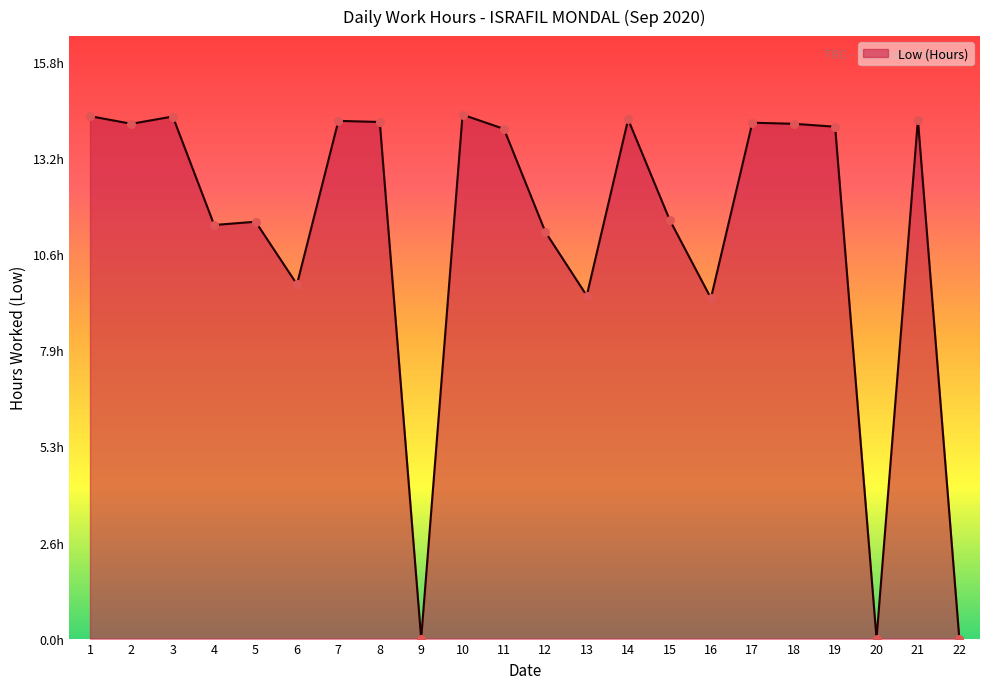

What is the change in value from 11 to 13?

-4.6